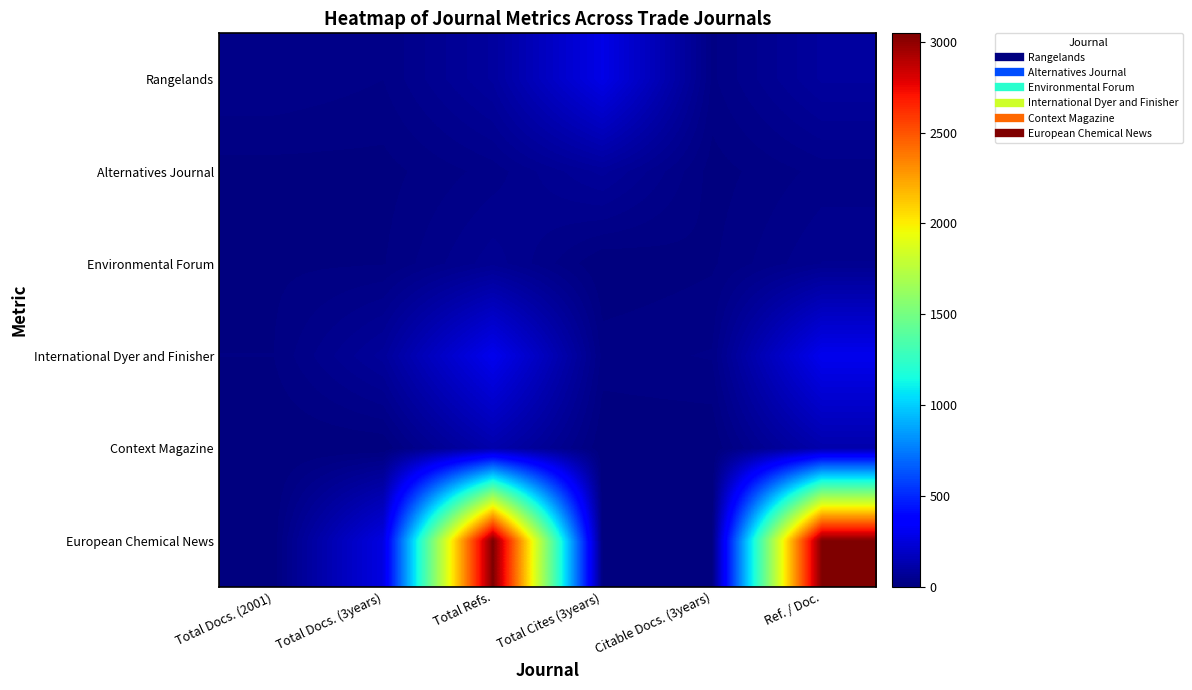

How many data points does each series have?

6